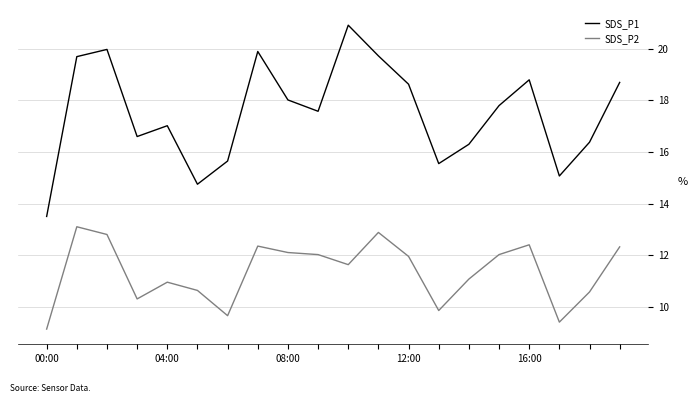

What is the greatest value displayed?

20.9